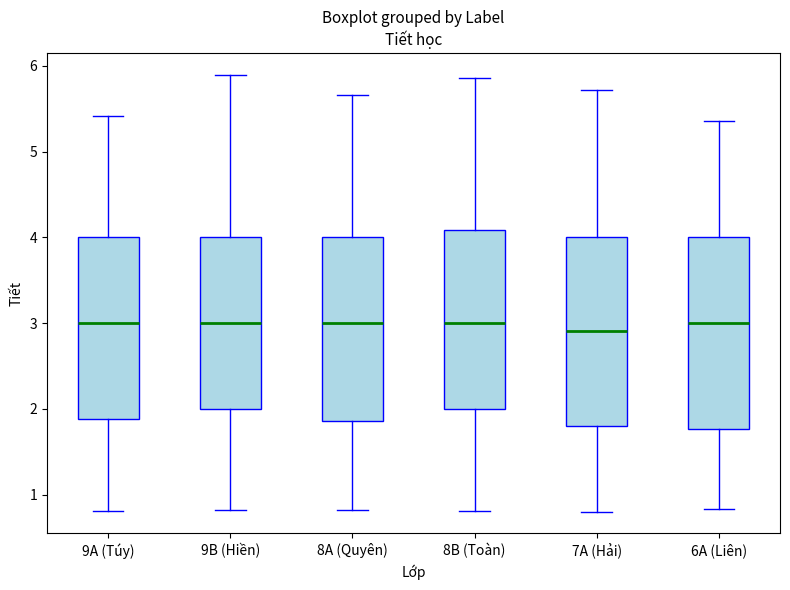

Reading left to right, transcribe this box plot: for each box, give where its median line is, the range the box spans, and where its two whiskers end, as read against the y-axis. The values are not printed on the chart, so give them approximately, as read against the axis.

9A (Túy): median 3.0, box 1.9 to 4.0, whiskers 0.8 to 5.4
9B (Hiền): median 3.0, box 2.0 to 4.0, whiskers 0.8 to 5.9
8A (Quyên): median 3.0, box 1.9 to 4.0, whiskers 0.8 to 5.7
8B (Toàn): median 3.0, box 2.0 to 4.1, whiskers 0.8 to 5.9
7A (Hải): median 2.9, box 1.8 to 4.0, whiskers 0.8 to 5.7
6A (Liên): median 3.0, box 1.8 to 4.0, whiskers 0.8 to 5.4